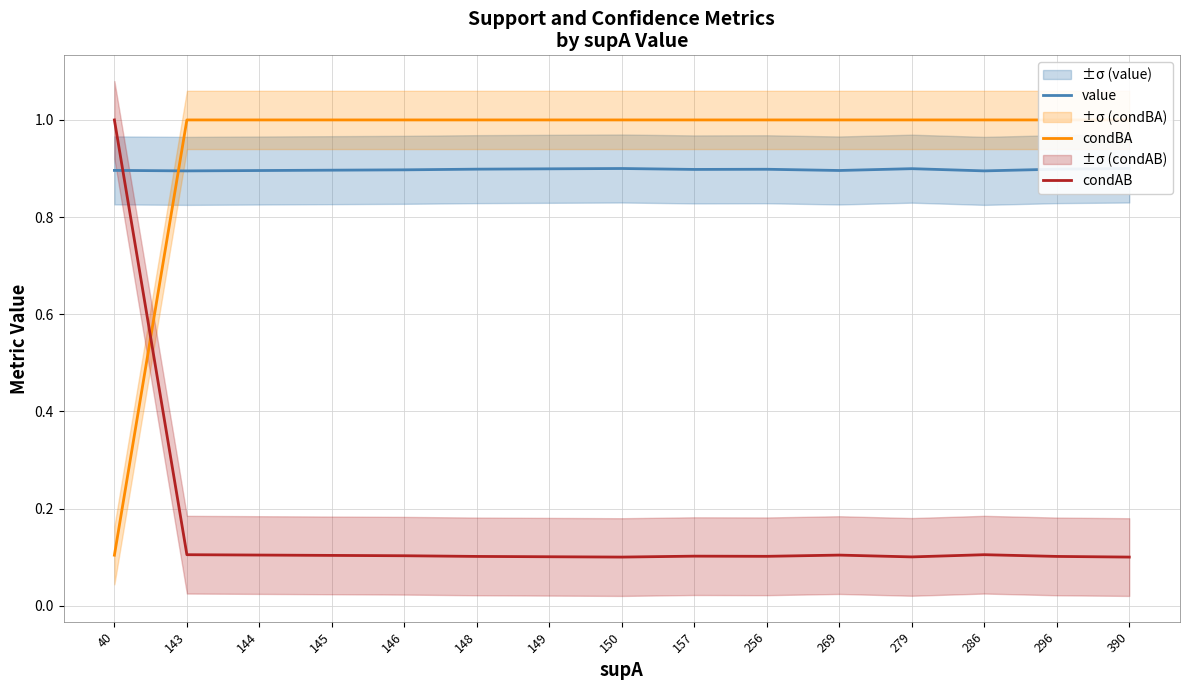

What is the average value of the value series?

0.9